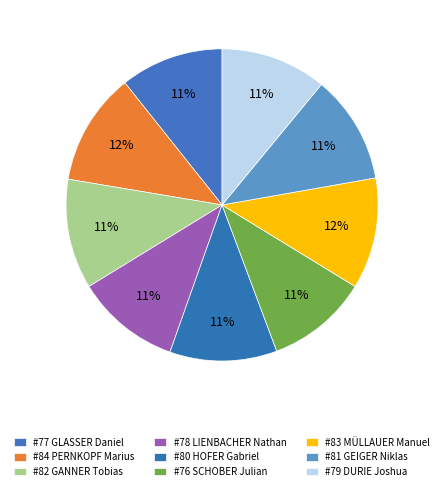

How many slices are in this pie chart?

9